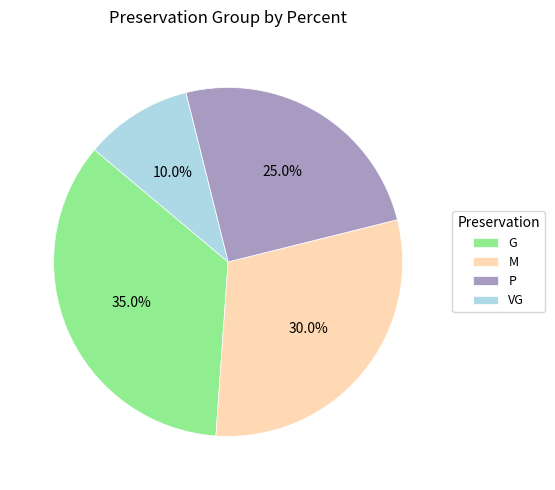

To the nearest percent, what portion does VG represent?

10%